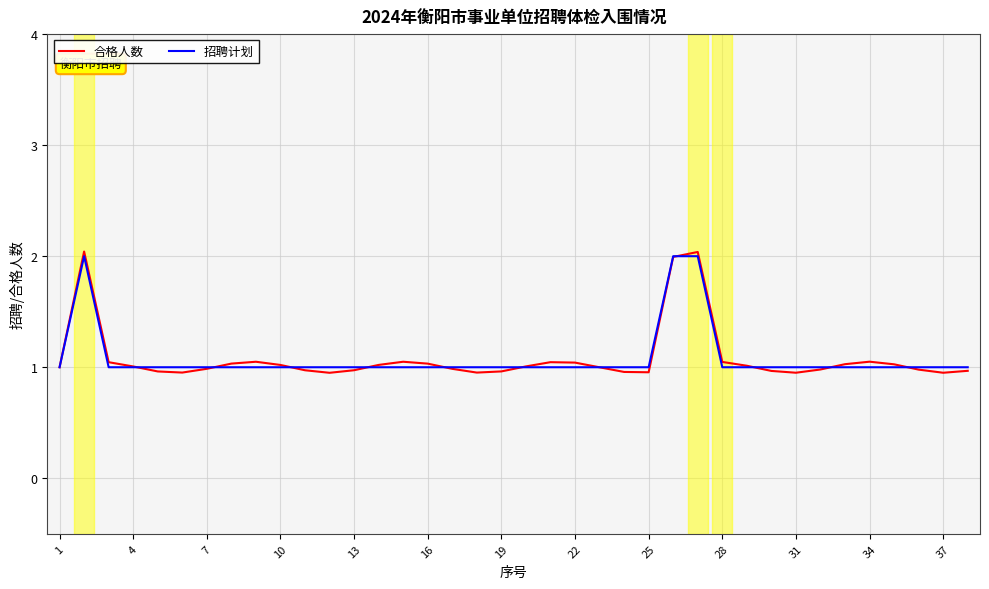

Which series has the largest range (max minus min)?

合格人数